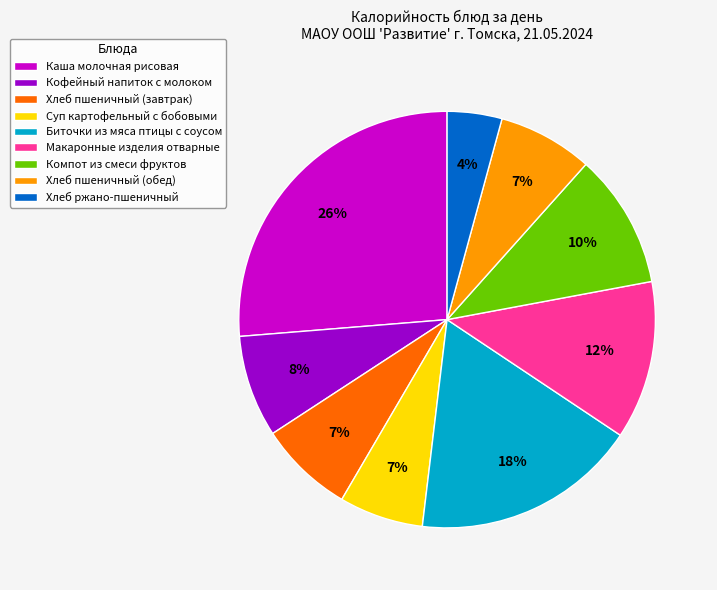

To the nearest percent, what is the average slice percentage?

11%